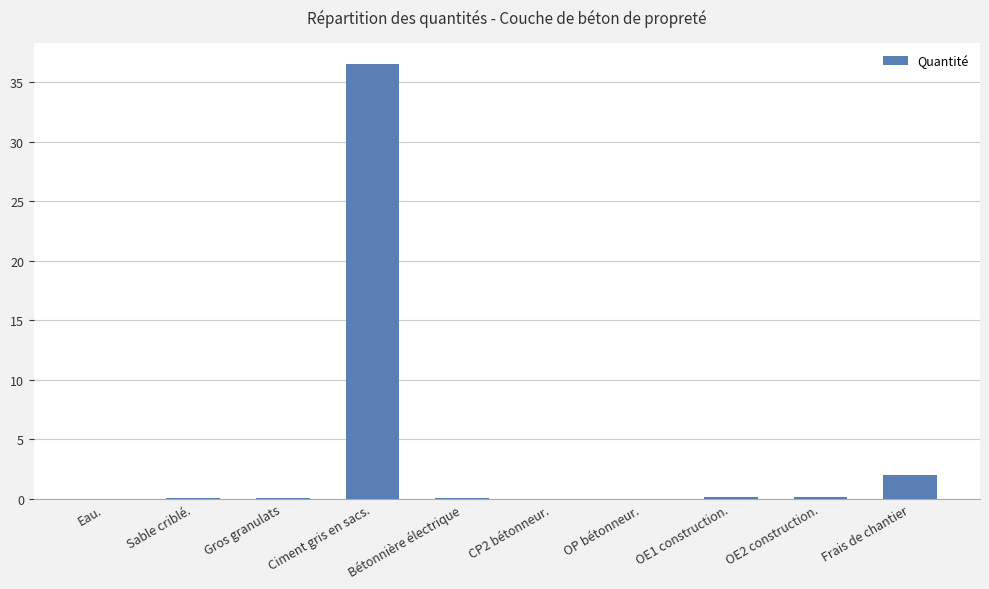

True or false: the data shows 0.0 at Eau..

True